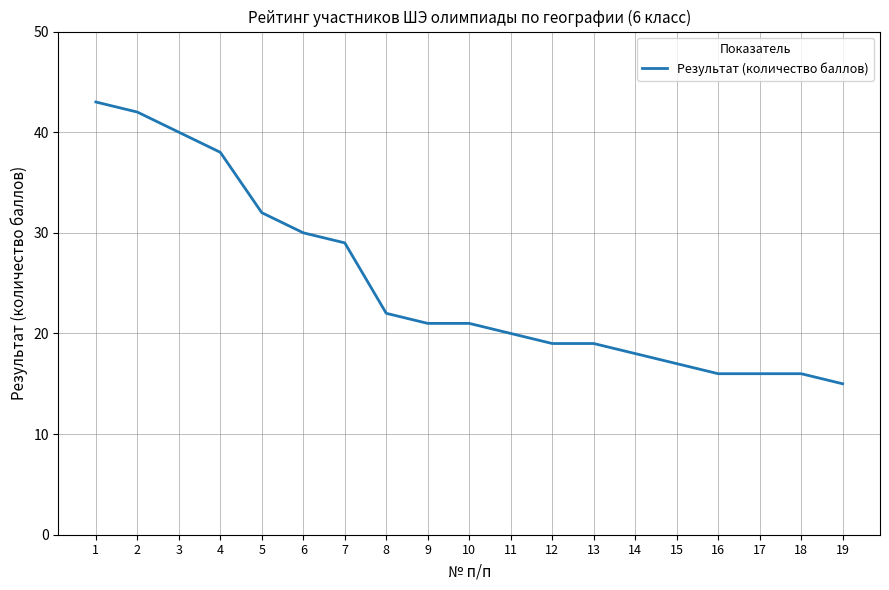

Is it true that the value at 11 is 20?

True